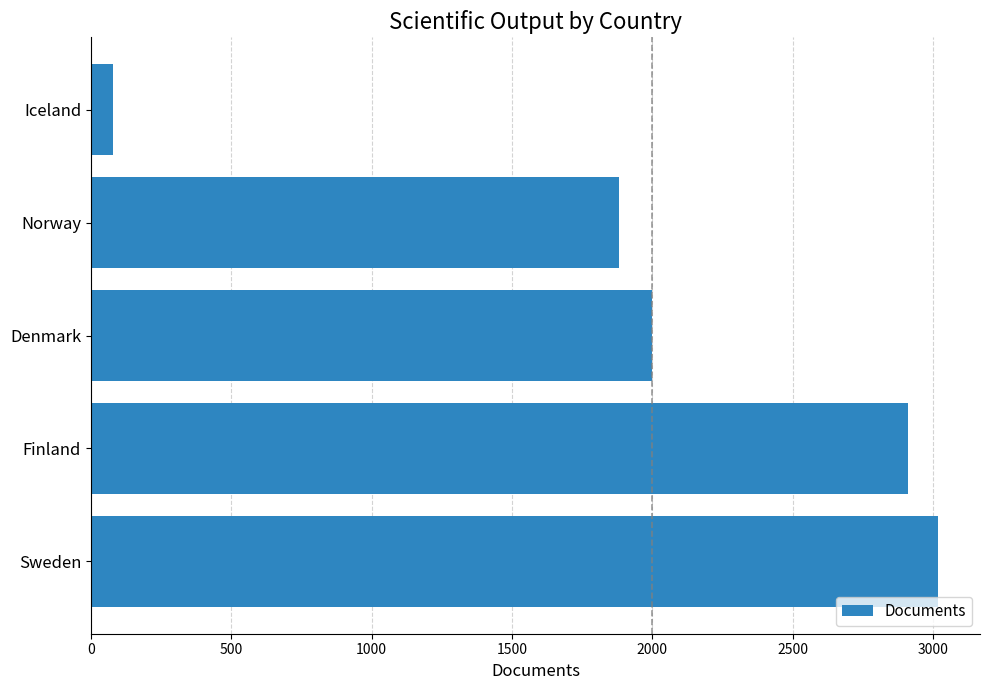

Between Finland and Sweden, which is larger?

Sweden